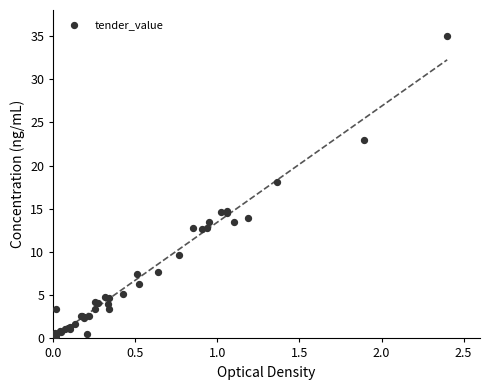

What Y value in the scatter plot is closest to 17?

18.0